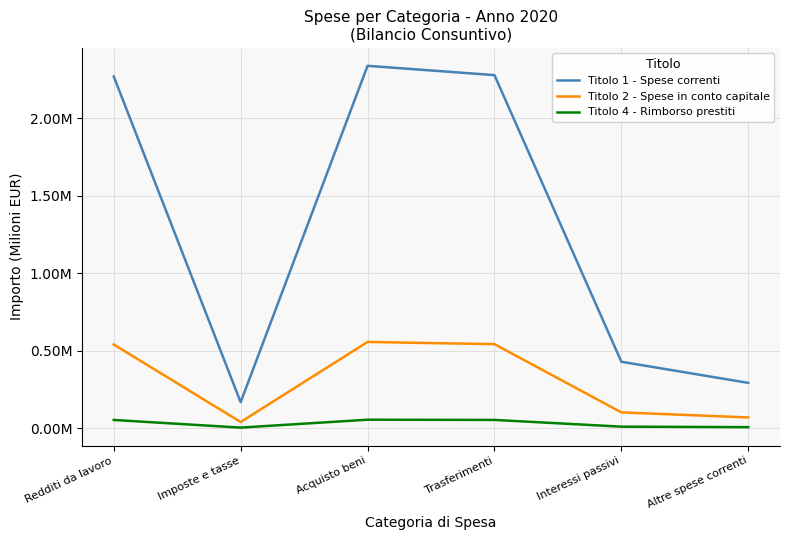

How many interior local peaks does the Titolo 2 - Spese in conto capitale series have?

1